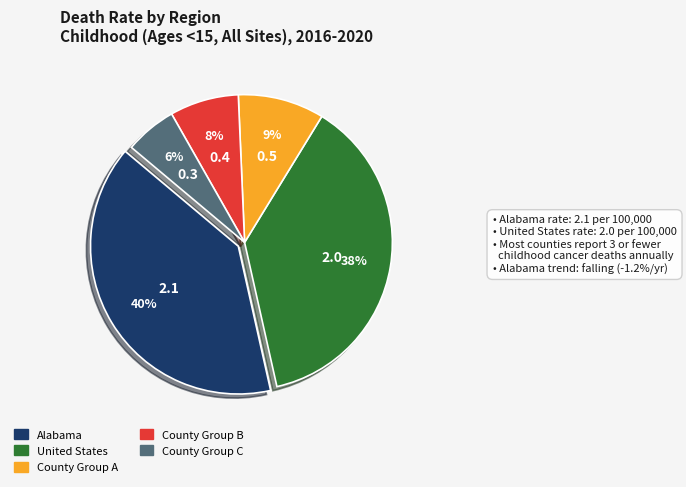

To the nearest percent, what is the average slice percentage?

20%